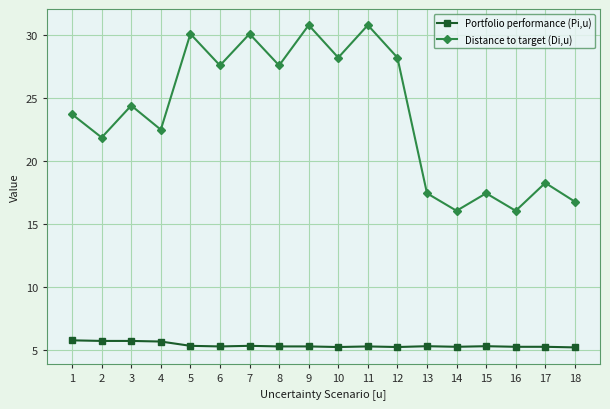

What is the value of the Distance to target (Di,u) point at the 17th from the left?

18.3